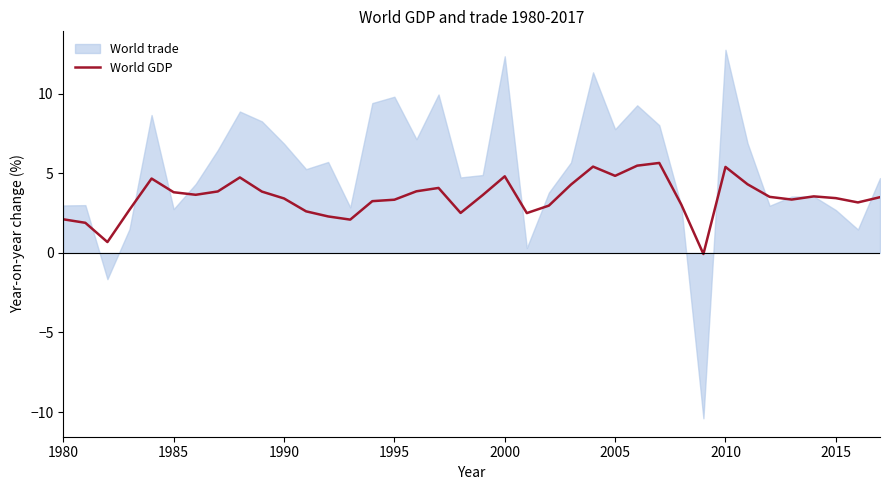

The value of World GDP at 1985 is 3.8. True or false?

True